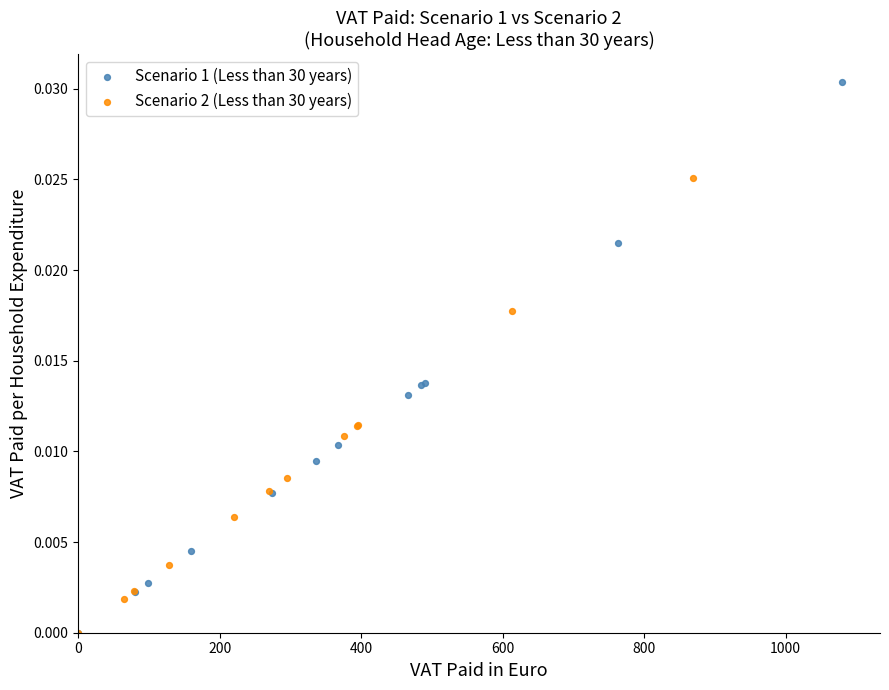

Which series contains the highest Y value?

Scenario 1 (Less than 30 years)